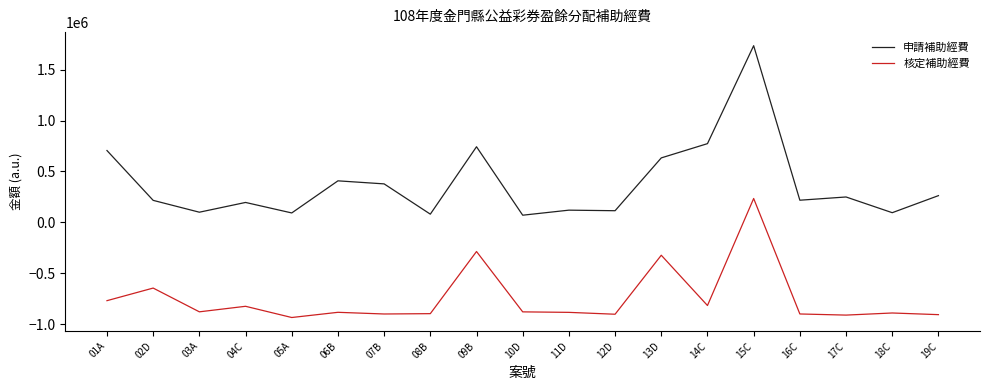

Which category has the lowest value across all series?

05A